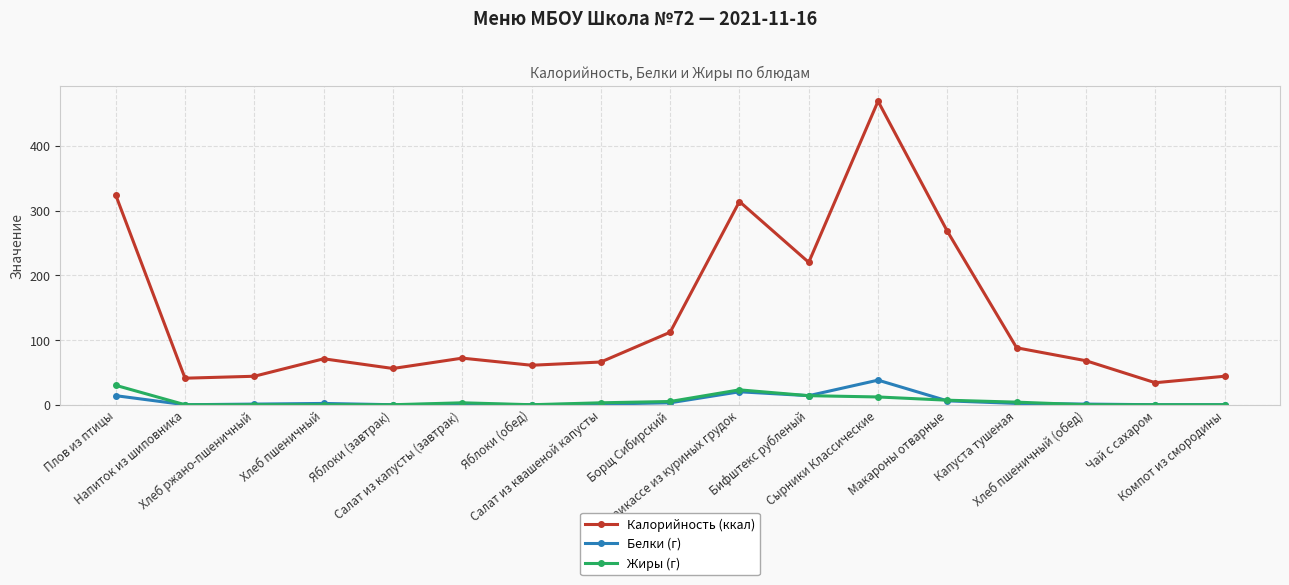

True or false: Белки (г) and Жиры (г) intersect in this chart.

True